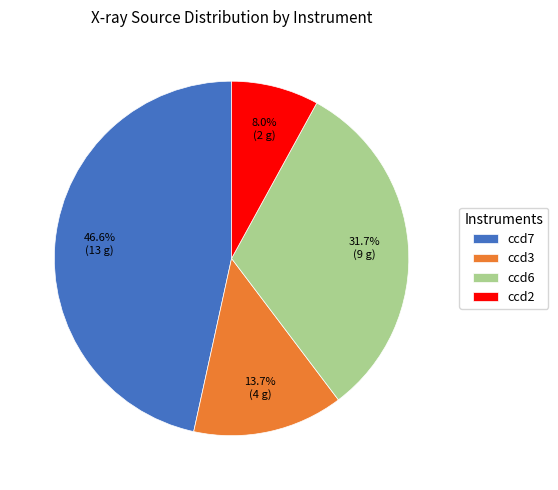

How many slices are in this pie chart?

4